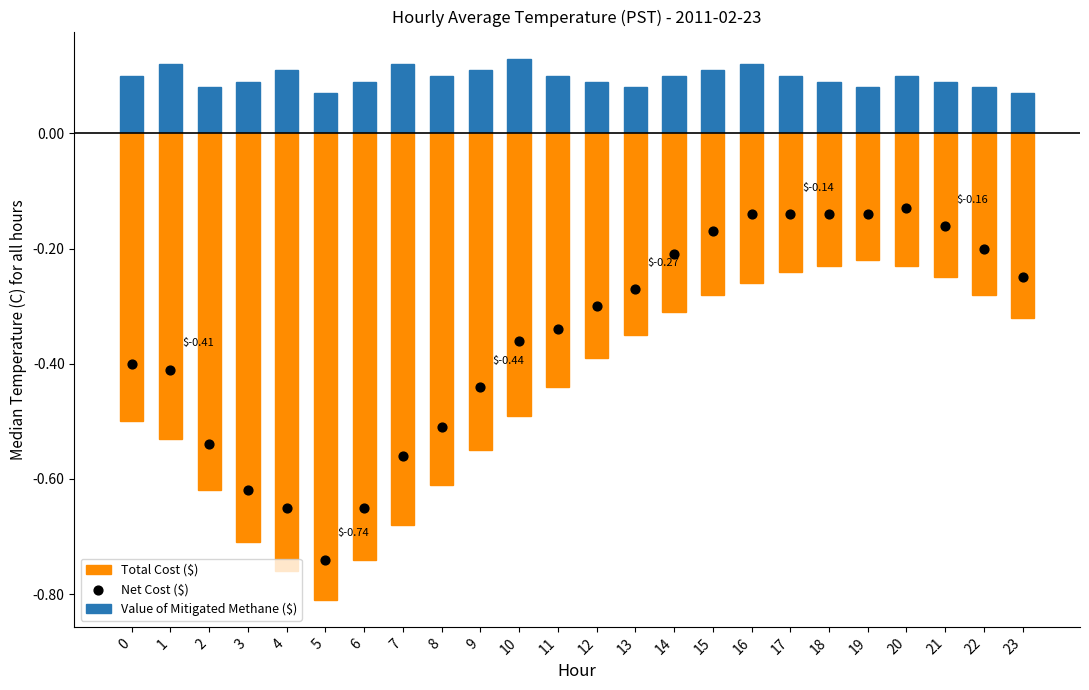

Which series has the largest Y range (max minus min)?

Net Cost ($)